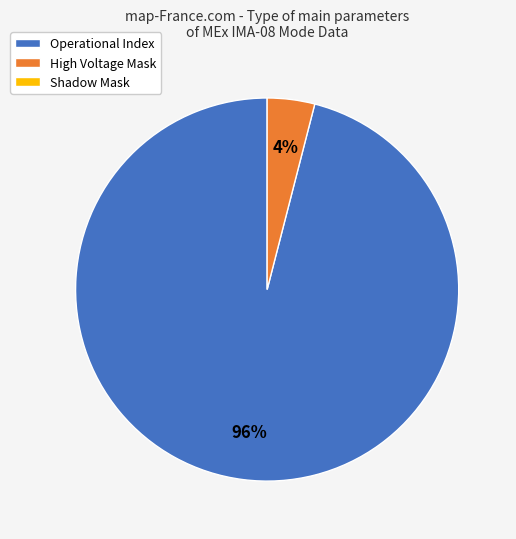

To the nearest percent, what is the average slice percentage?

50%